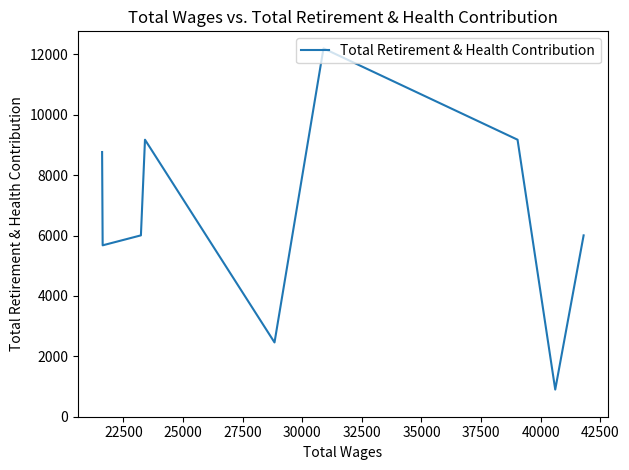

What is the difference between the maximum and minimum values?

11298